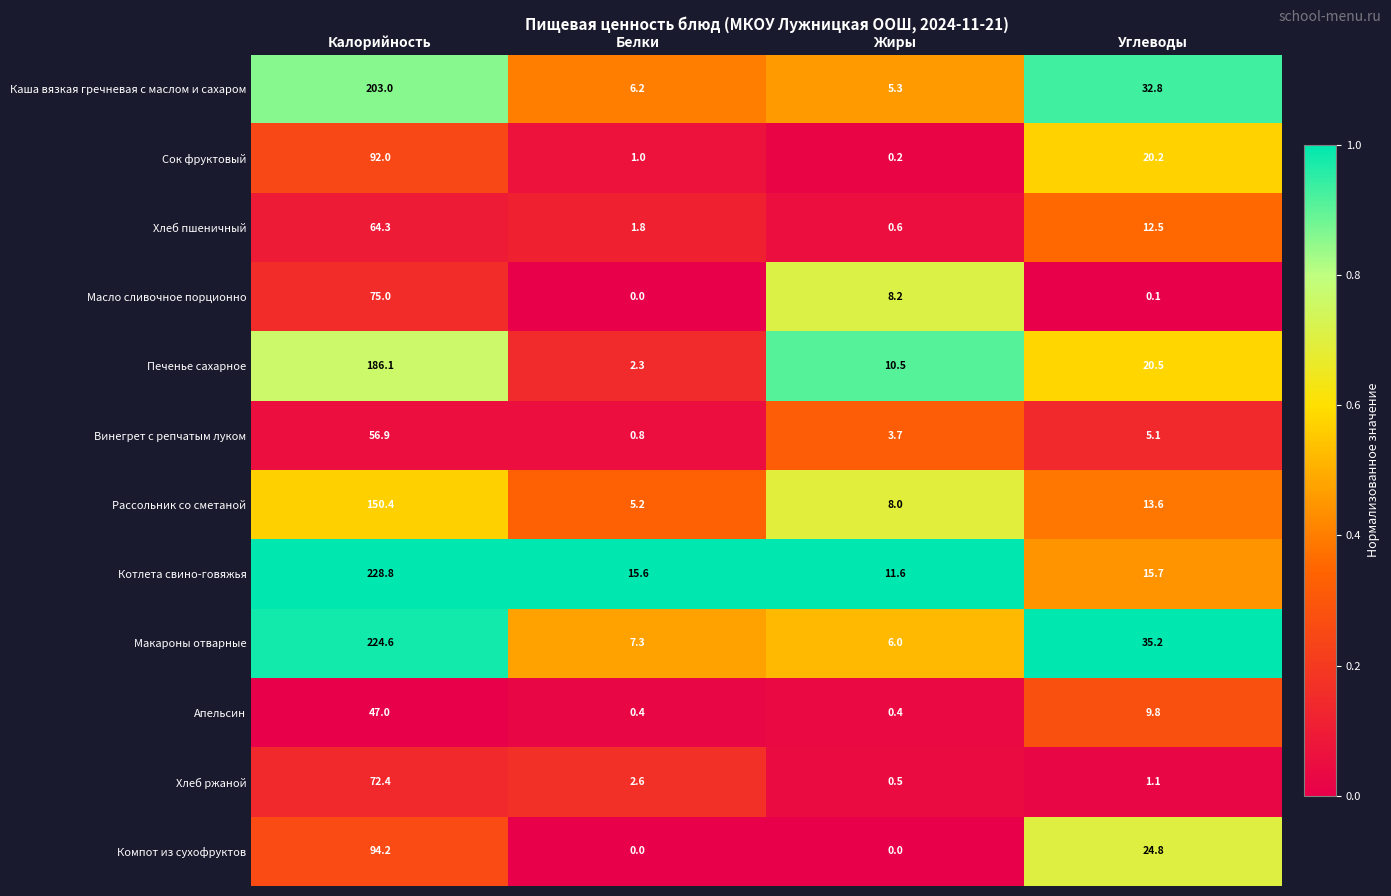

How many distinct data groups are displayed?

12